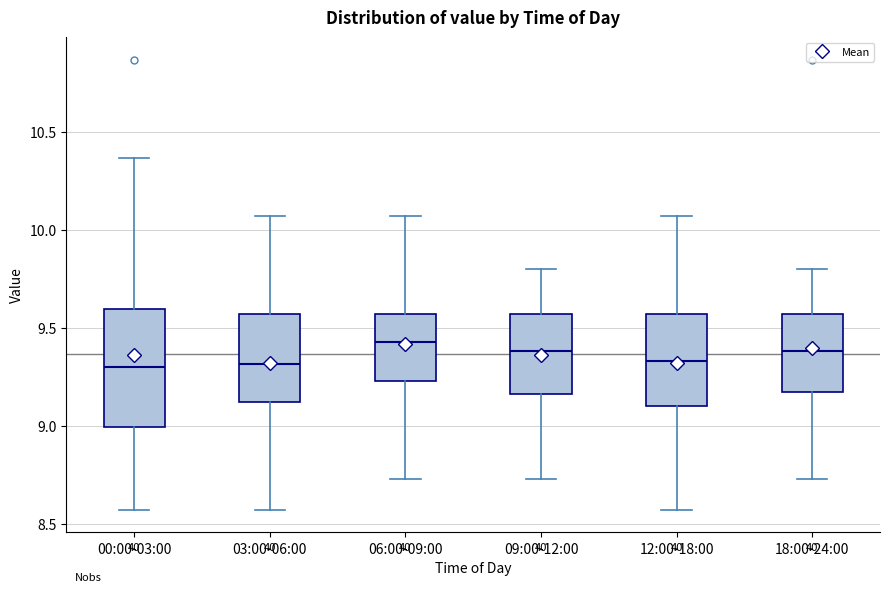

Reading left to right, read every box against the y-axis: the position of its median line, the range the box covers, and the ends of its whiskers. The values are not printed on the chart, so give them approximately, as read against the axis.

00:00-03:00: median 9.30, box 9.00 to 9.60, whiskers 8.55 to 10.35
03:00-06:00: median 9.30, box 9.10 to 9.55, whiskers 8.55 to 10.05
06:00-09:00: median 9.45, box 9.25 to 9.55, whiskers 8.75 to 10.05
09:00-12:00: median 9.40, box 9.15 to 9.55, whiskers 8.75 to 9.80
12:00-18:00: median 9.35, box 9.10 to 9.55, whiskers 8.55 to 10.05
18:00-24:00: median 9.40, box 9.15 to 9.55, whiskers 8.75 to 9.80